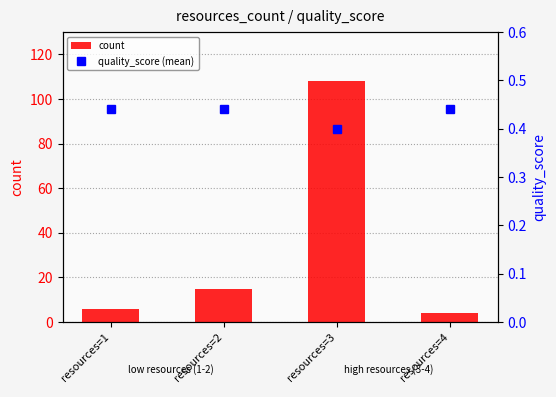

At which category is the sum across all series the highest?

resources=3